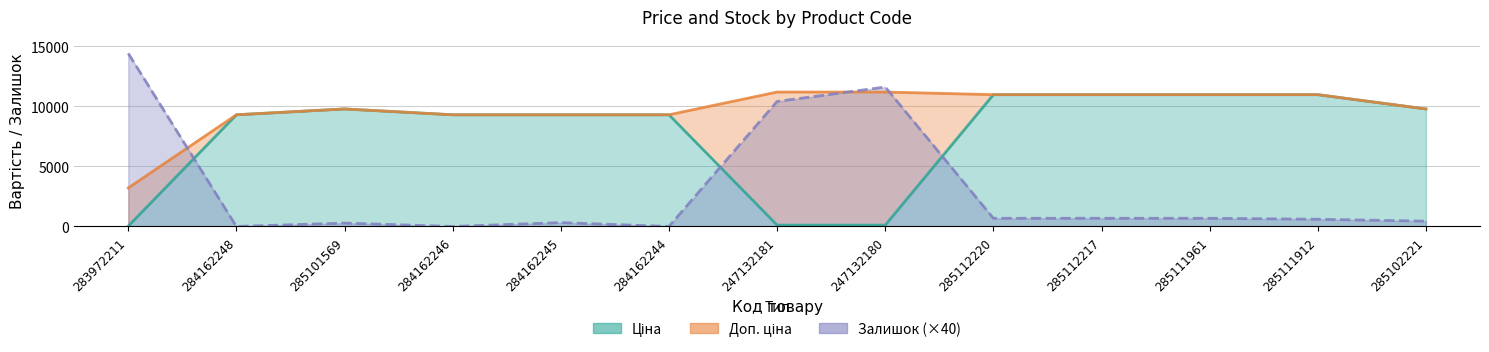

What is the label of the 2nd point from the left?

284162248